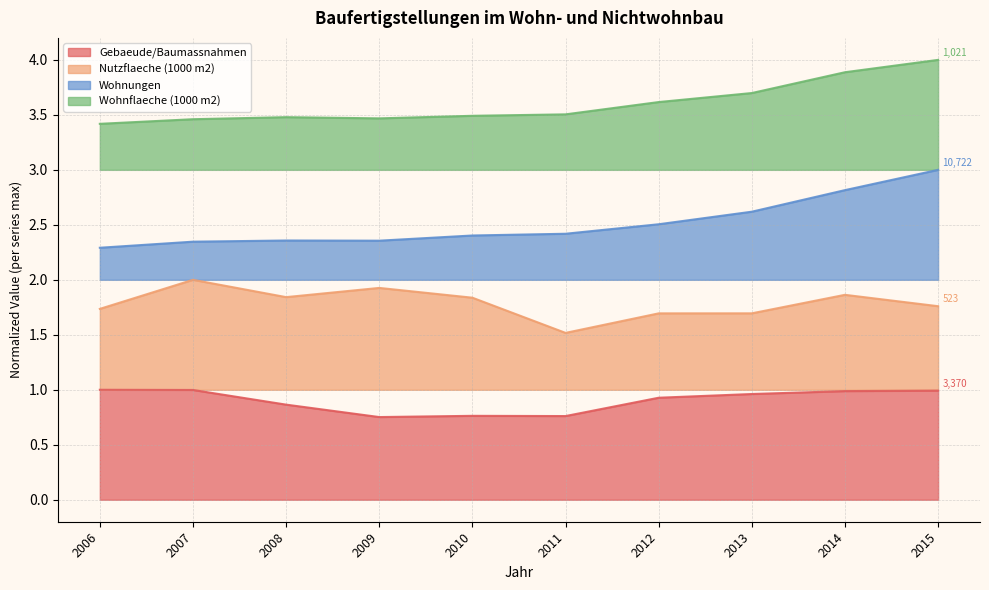

At which category does the chart reach its peak across all series?

2015